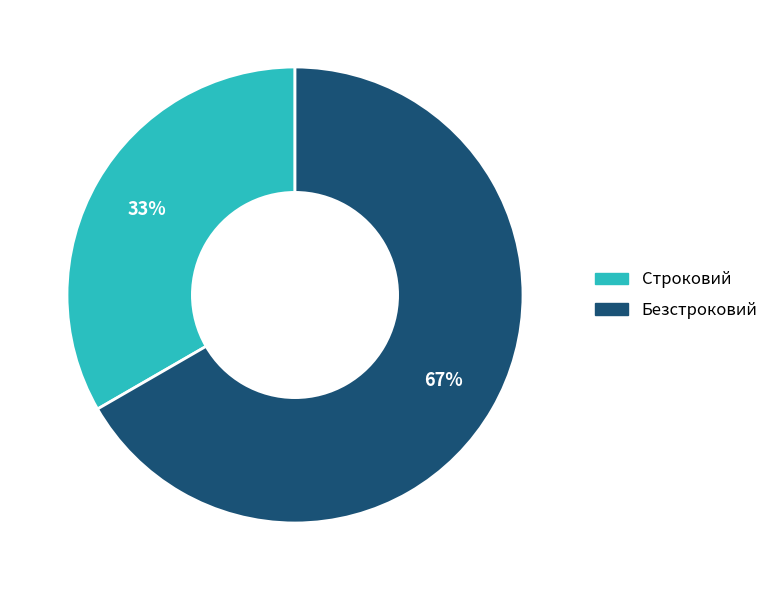

To the nearest percent, what portion does Безстроковий represent?

67%